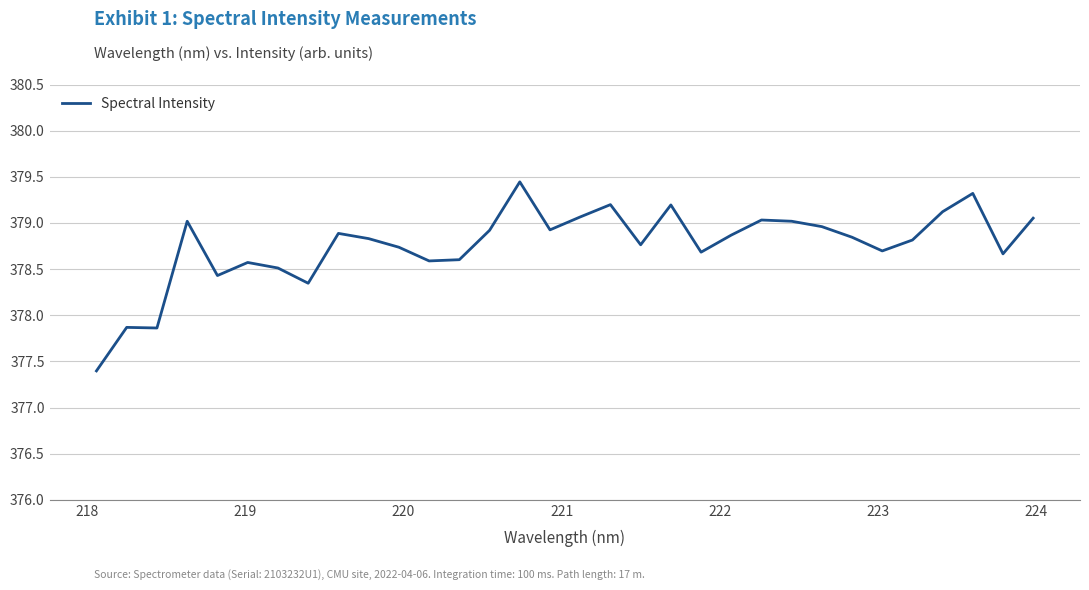

What is the difference between the maximum and minimum values?

2.0